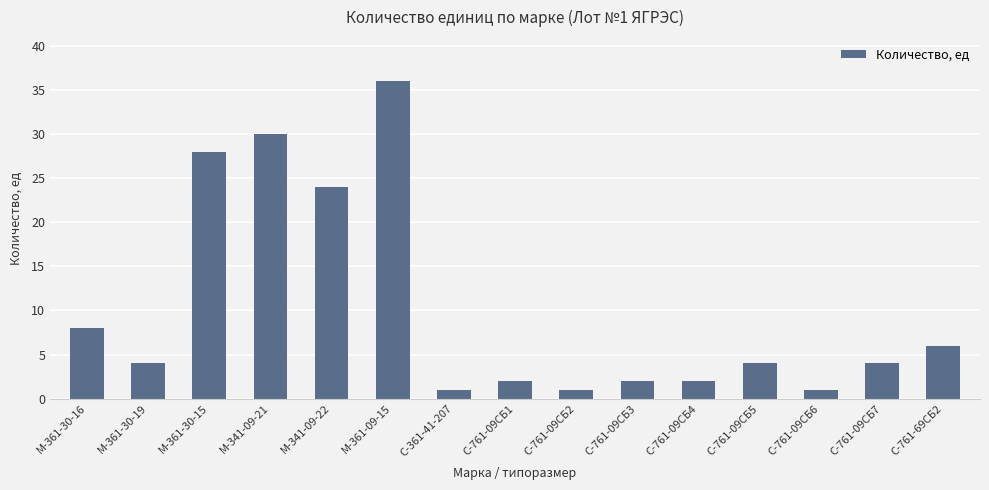

True or false: the data shows 4 at С-761-09СБ5.

True